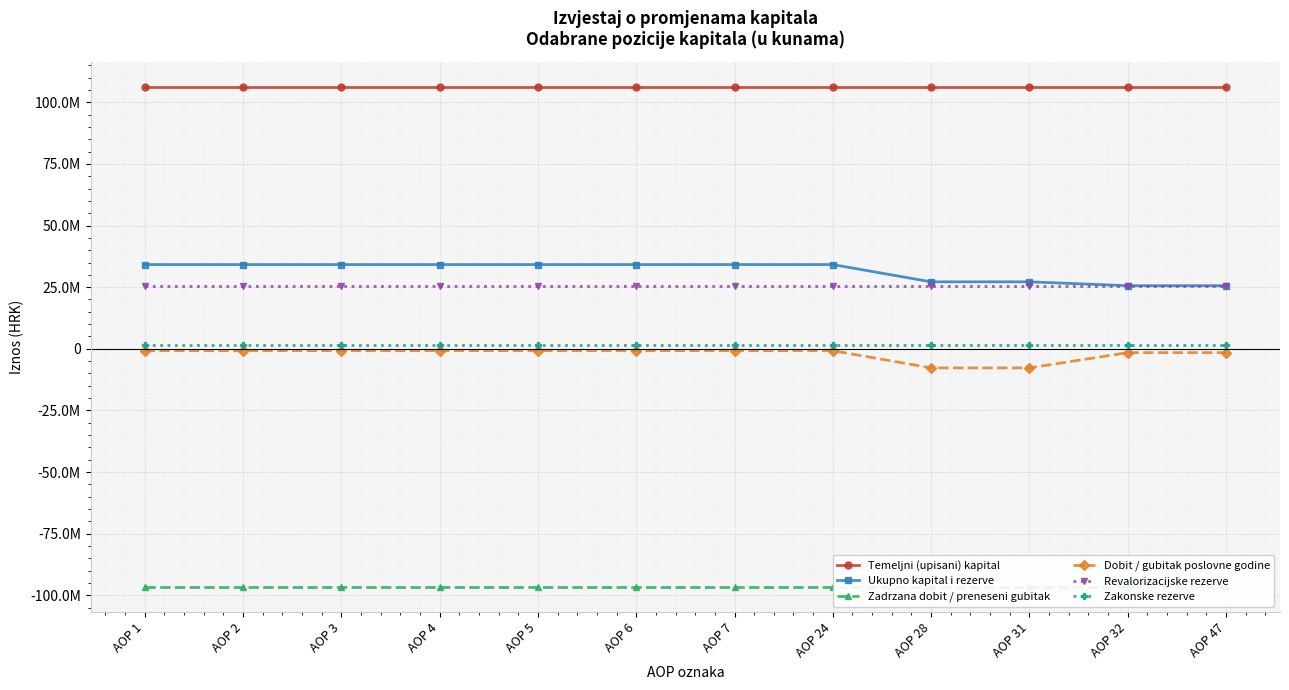

Reading left to right, extract all data points from this chart.

Temeljni (upisani) kapital: 106168300	106168300	106168300	106168300	106168300	106168300	106168300	106168300	106168300	106168300	106168300	106168300
Ukupno kapital i rezerve: 34154845	34154845	34154845	34154845	34154845	34154845	34154845	34154845	27160965	27160965	25588817	25588817
Zadrzana dobit / preneseni gubitak: -96728770	-96728770	-96728770	-96728770	-96728770	-96728770	-96728770	-96728770	-96728770	-96728770	-96728770	-96728770
Dobit / gubitak poslovne godine: -768238	-768238	-768238	-768238	-768238	-768238	-768238	-768238	-7762118	-7762118	-1572148	-1572148
Revalorizacijske rezerve: 25483553	25483553	25483553	25483553	25483553	25483553	25483553	25483553	25483553	25483553	25483553	25483553
Zakonske rezerve: 1337847	1337847	1337847	1337847	1337847	1337847	1337847	1337847	1337847	1337847	1337847	1337847